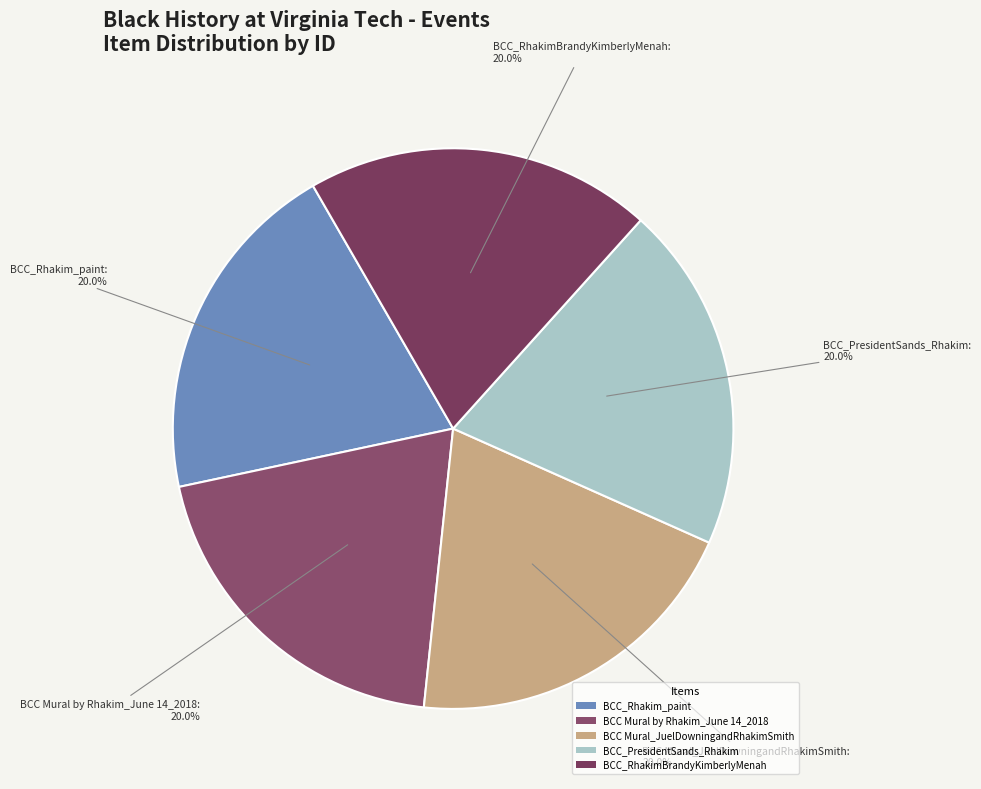

Approximately how many times larger is the value at BCC Mural by Rhakim_June 14_2018 compared to BCC Mural_JuelDowningandRhakimSmith?

1.0